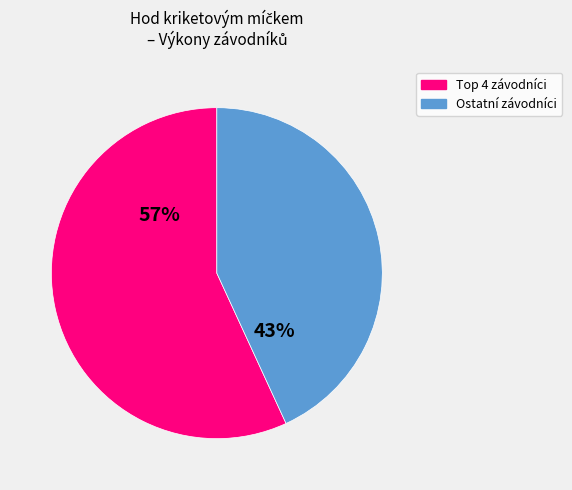

To the nearest percent, what is the average slice percentage?

50%